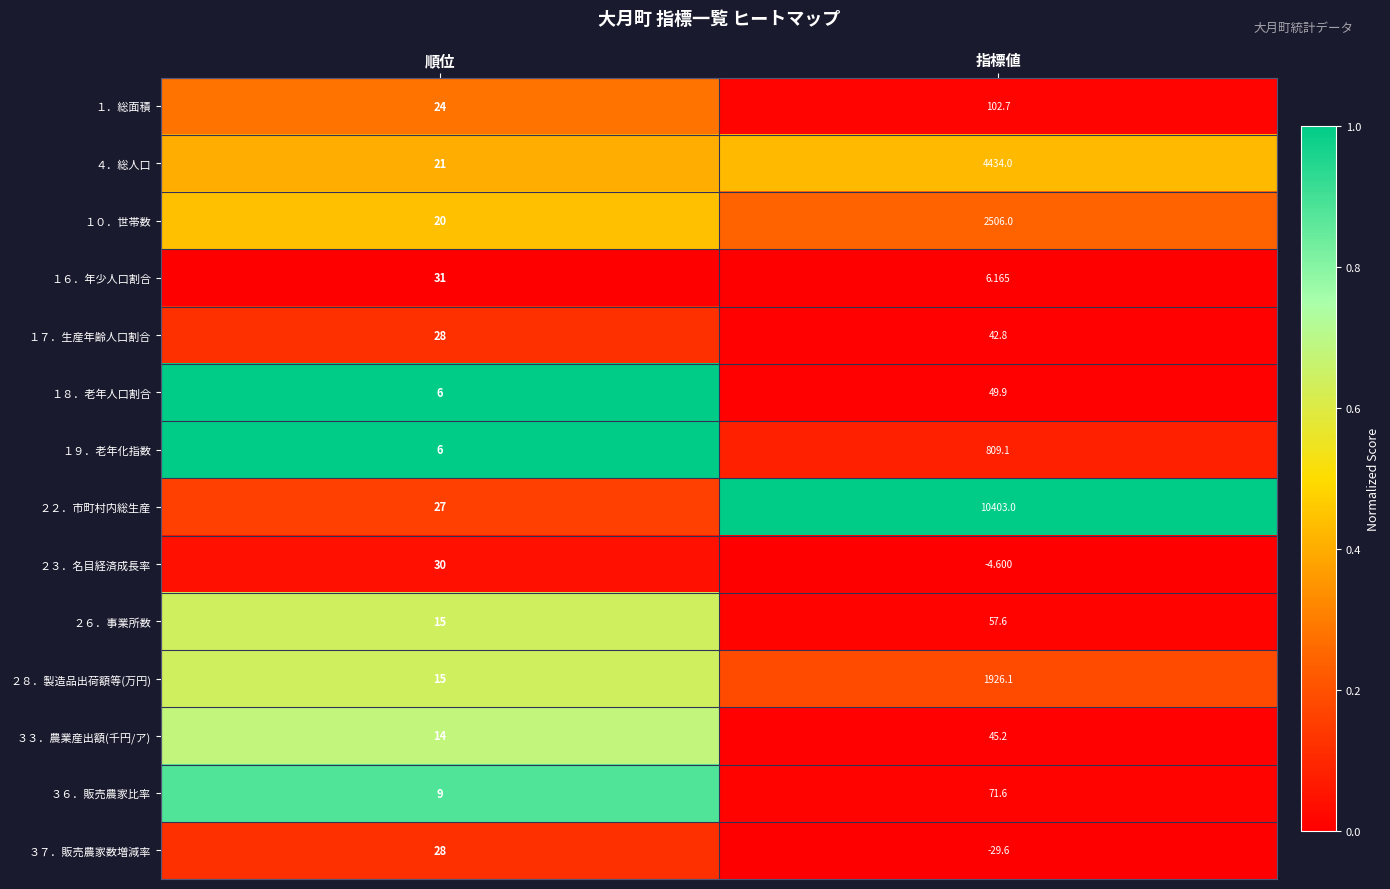

Which category has the highest value across all series?

指標値